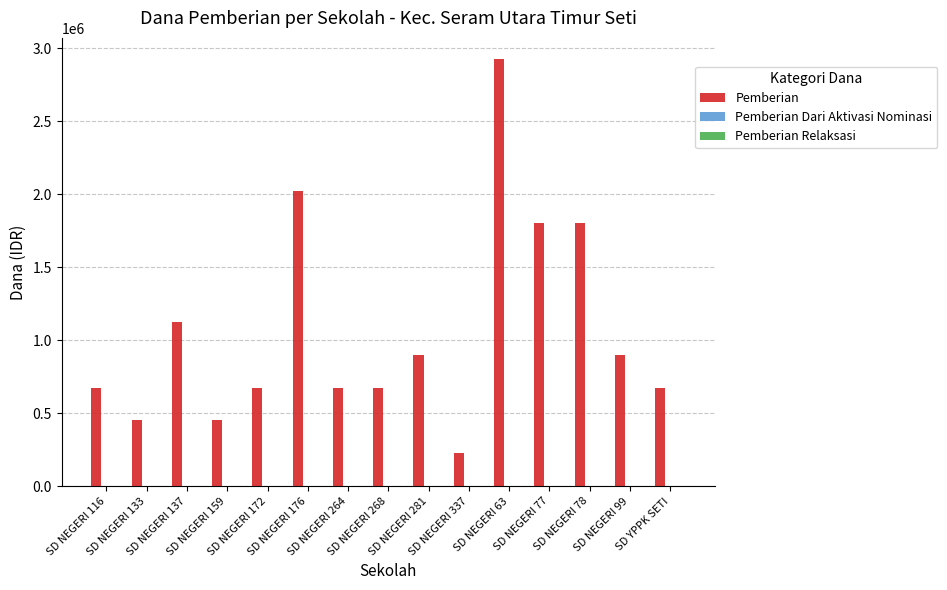

Which category has the lowest value across all series?

SD NEGERI 337